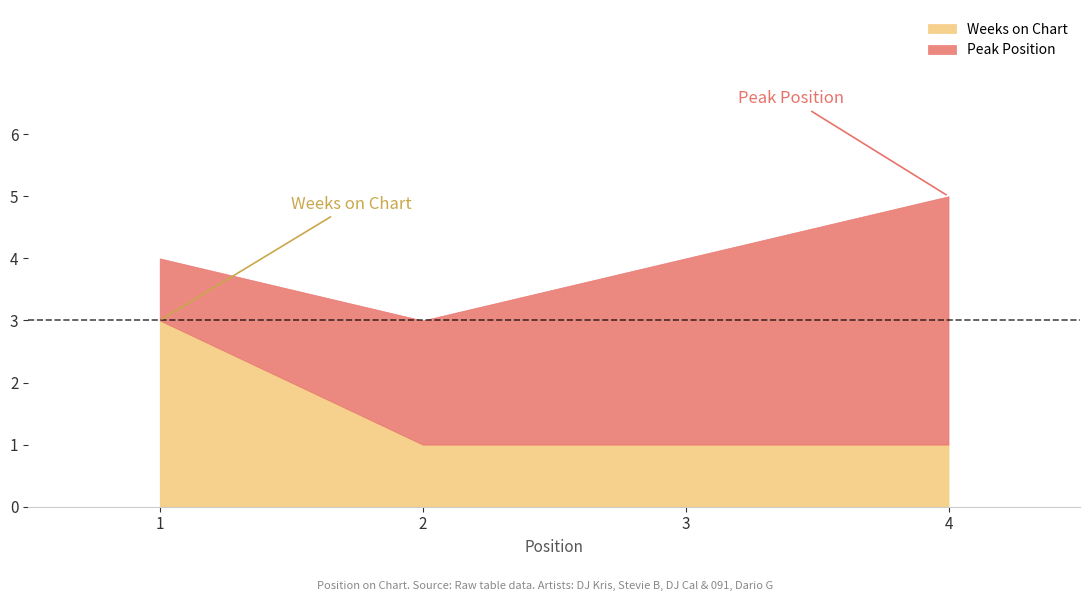

What are all the series names shown in the legend?

Weeks on Chart, Peak Position